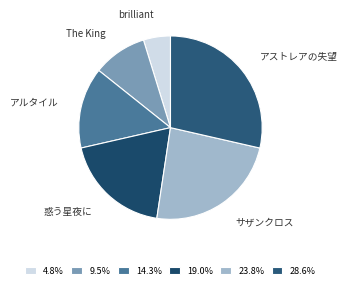

What is the ratio of the value at アルタイル to the value at brilliant?

3.0